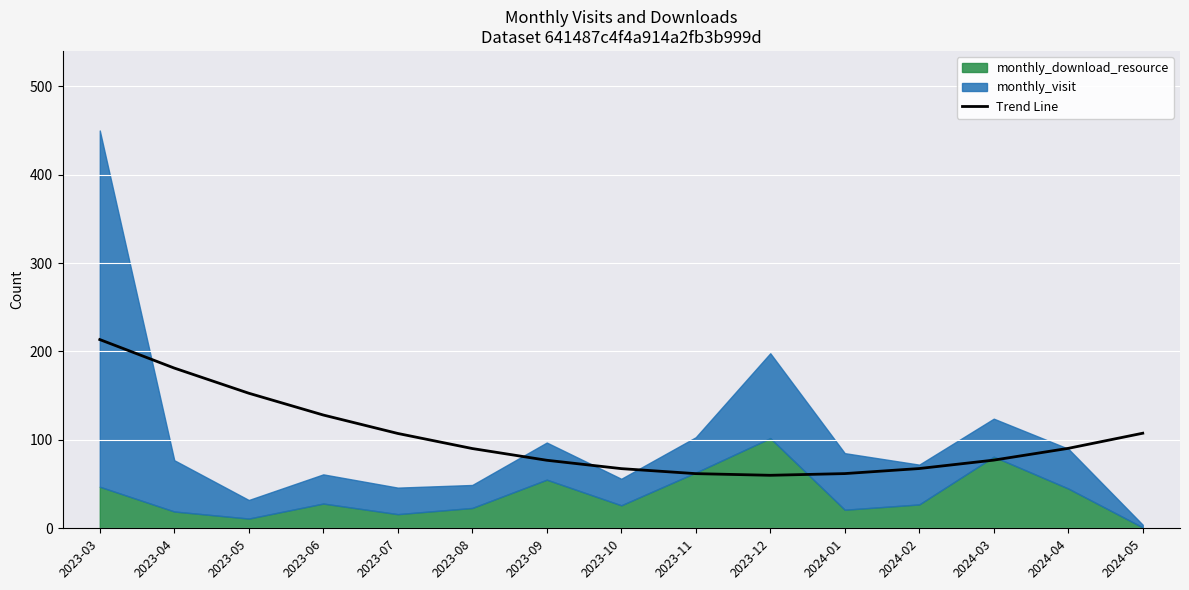

At which label is the value closest to 136?

2023-06